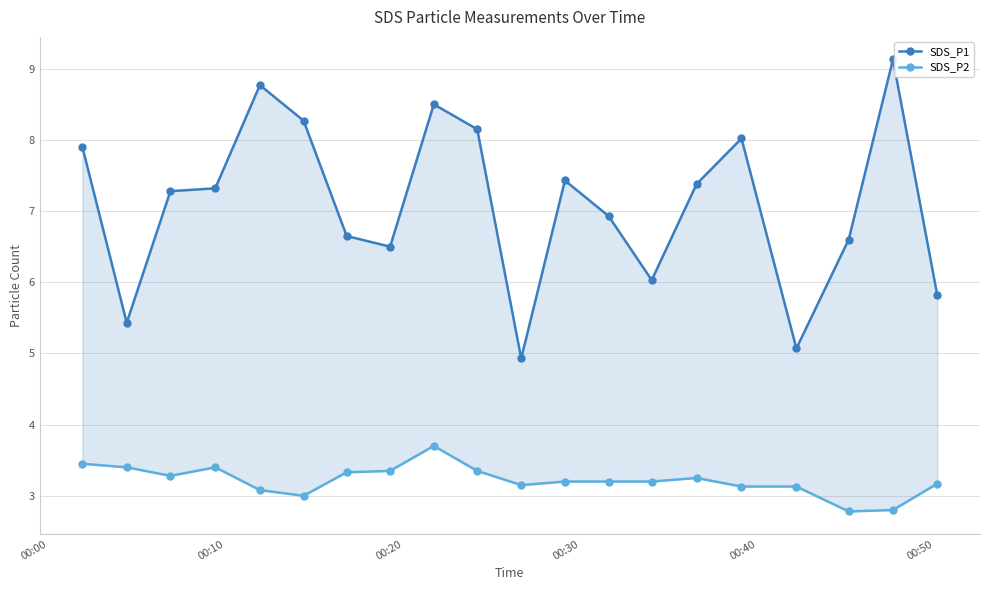

Is the value of SDS_P2 at 9 greater than the value of SDS_P1 at 19?

No